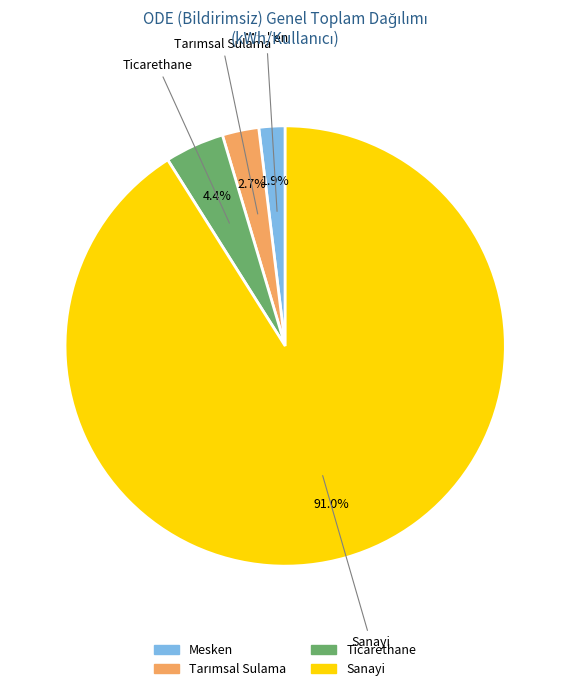

Which has a higher value, Sanayi or Ticarethane?

Sanayi